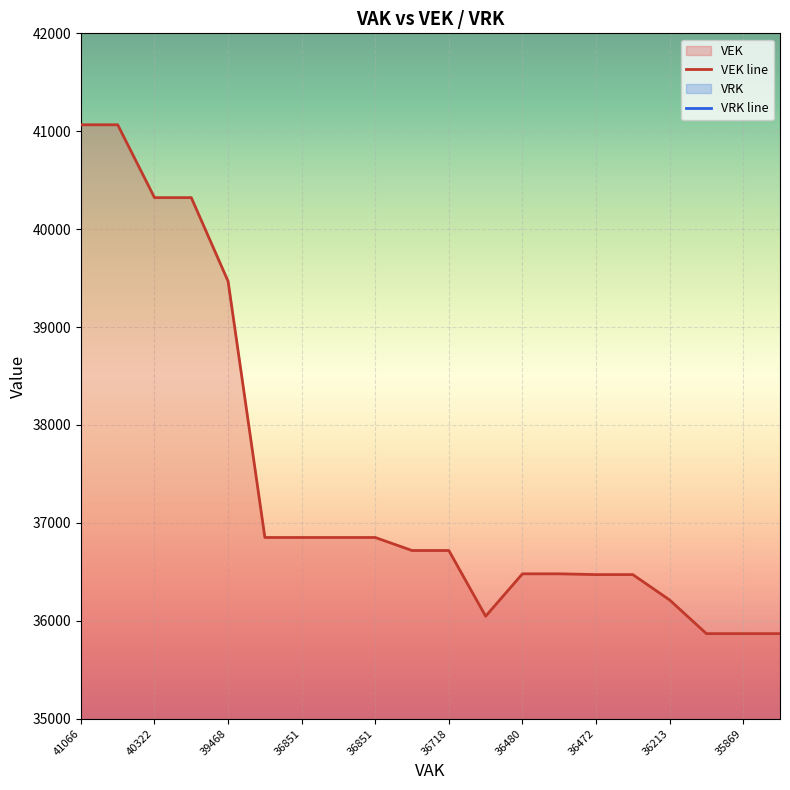

Reading left to right, list all the values displayed in this chart.

VEK line: 41066	41066	40322	40322	39468	36851	36851	36851	36851	36718	36718	36047	36480	36480	36472	36472	36213	35869	35869	35869
VRK line: 0	0	0	0	0	0	0	0	0	0	0	0	0	0	0	0	0	0	0	0